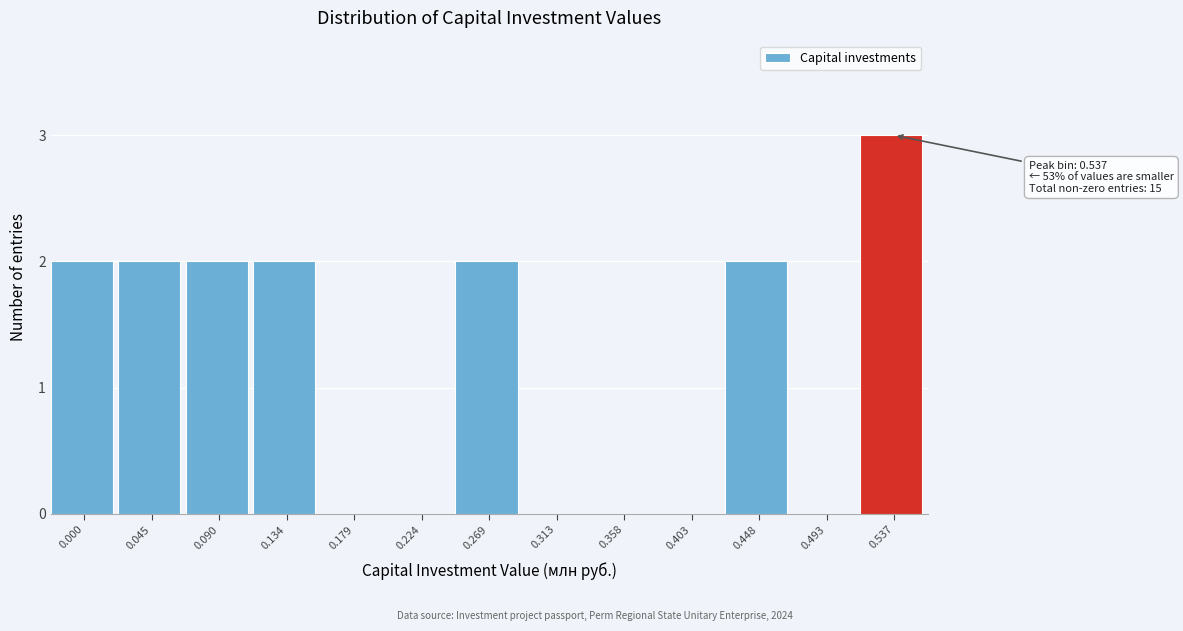

Reading left to right, extract all data points from this chart.

0.000=2	0.045=2	0.090=2	0.134=2	0.179=0	0.224=0	0.269=2	0.313=0	0.358=0	0.403=0	0.448=2	0.493=0	0.537=3